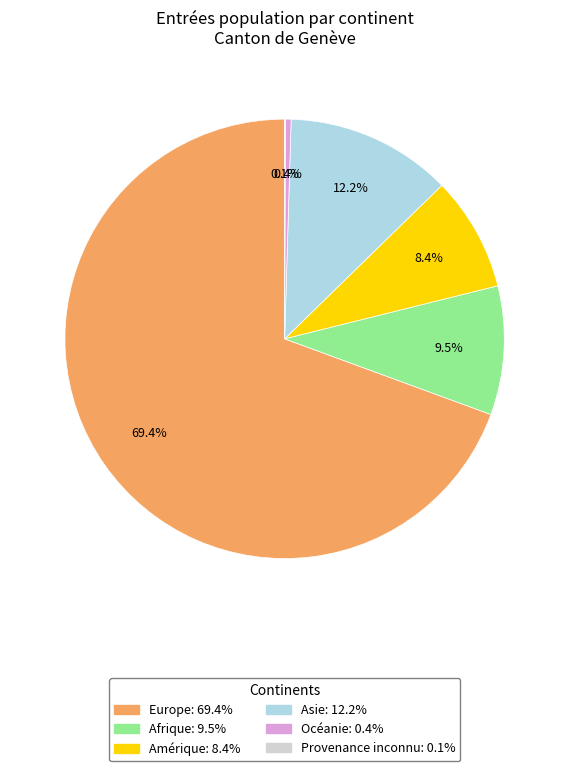

Which has a higher value, Afrique or Amérique?

Afrique